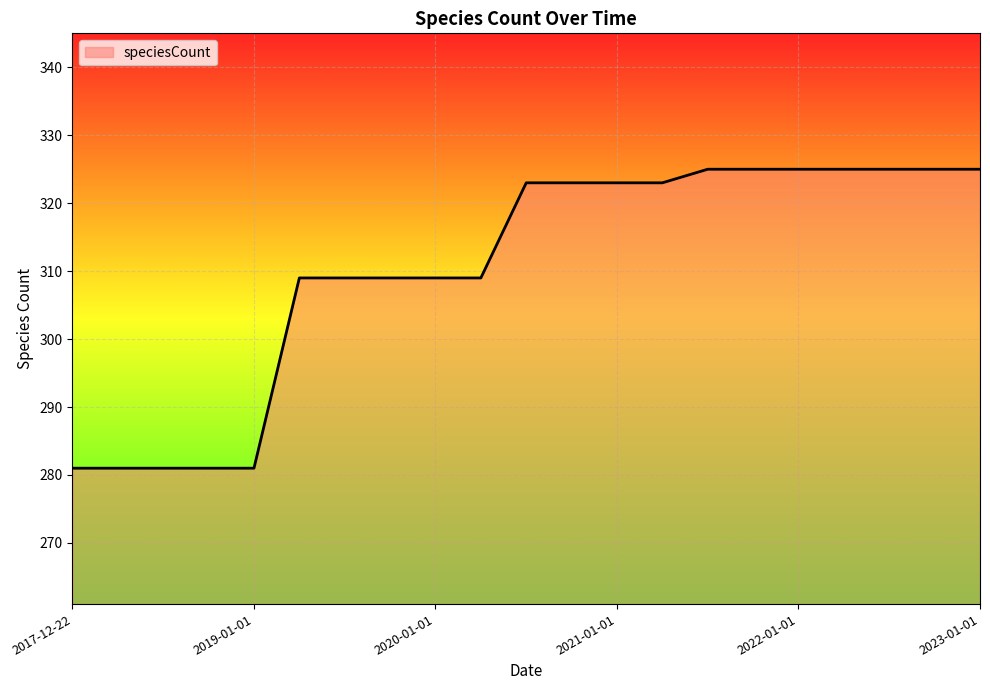

What is the smallest value displayed?

281